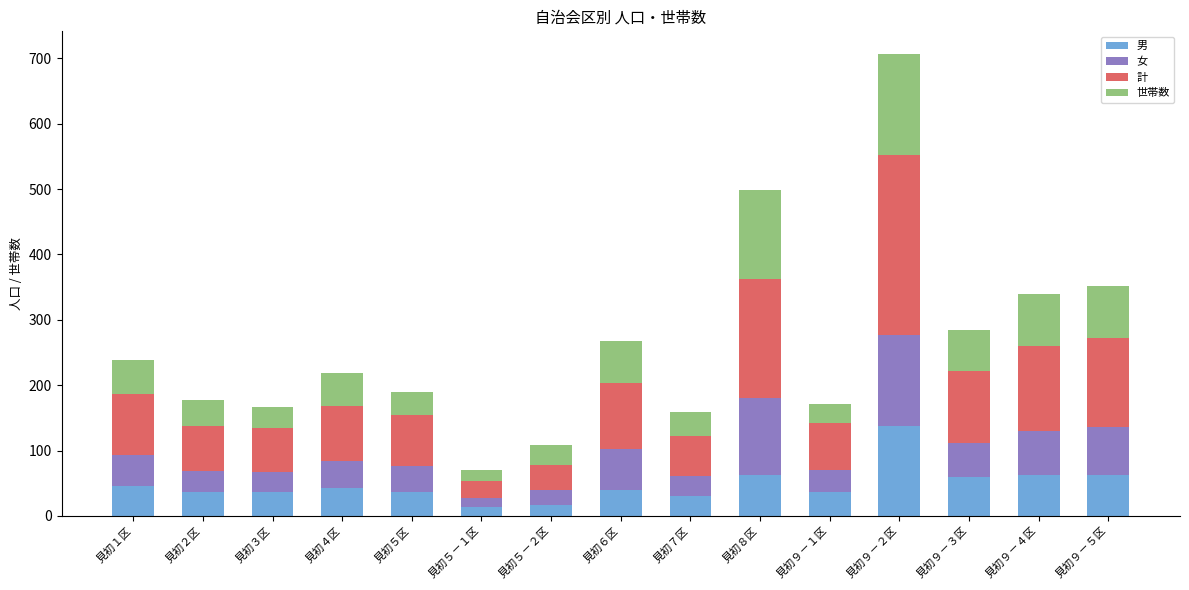

What is the total value across all series at 見初３区?

167